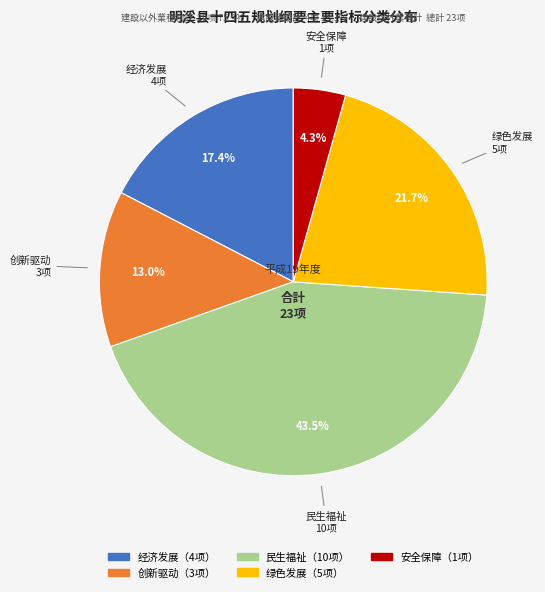

Is there a majority slice in this chart?

No